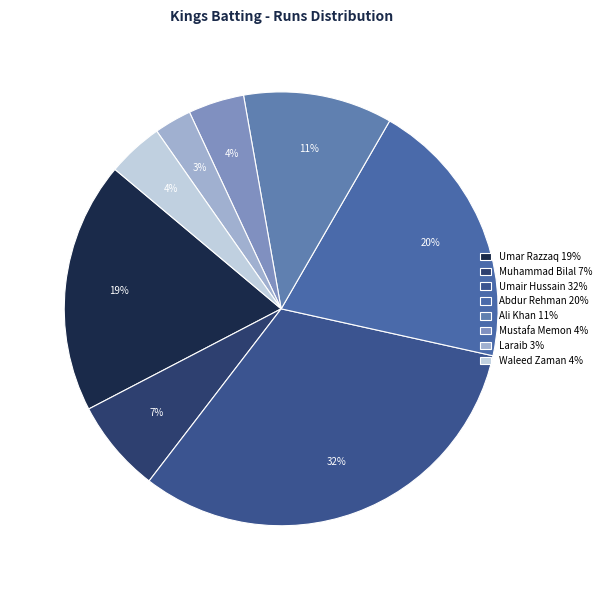

Is there any slice that represents more than half of the pie?

No